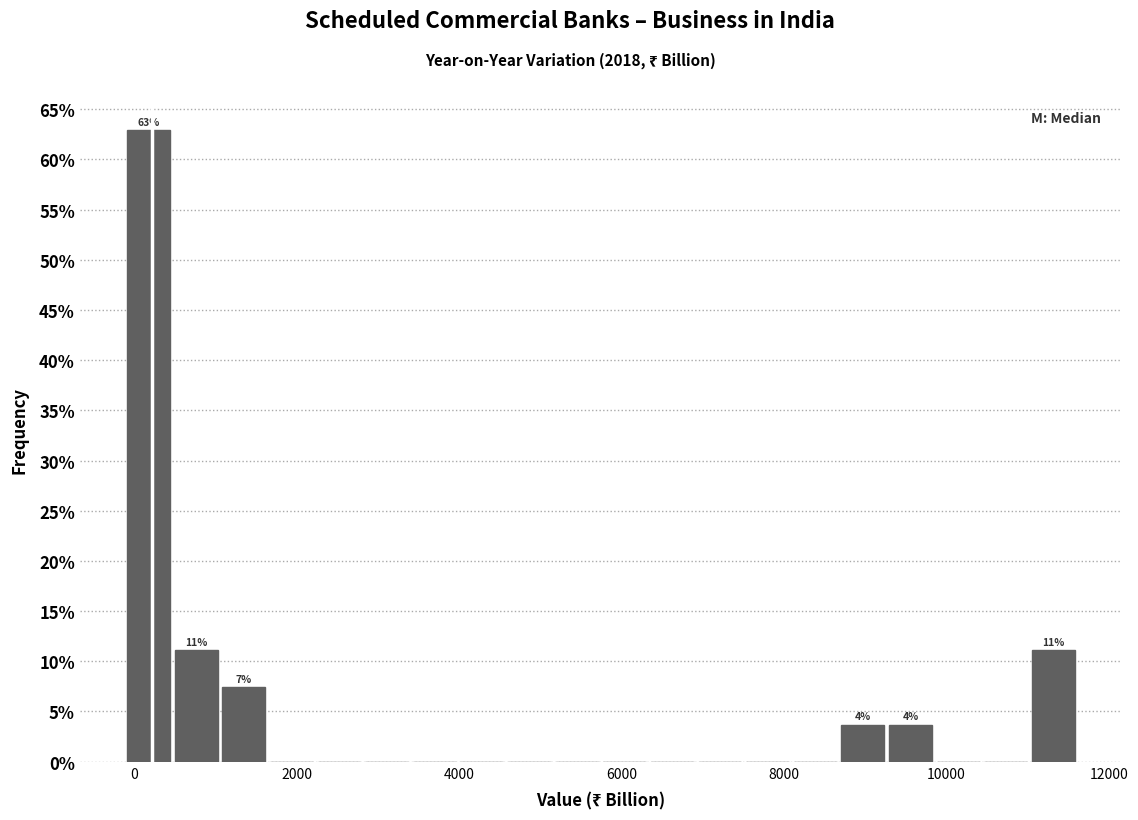

Around what value on the x-axis is the tallest bar? Give the approximate position of its centre, as read against the axis.

200